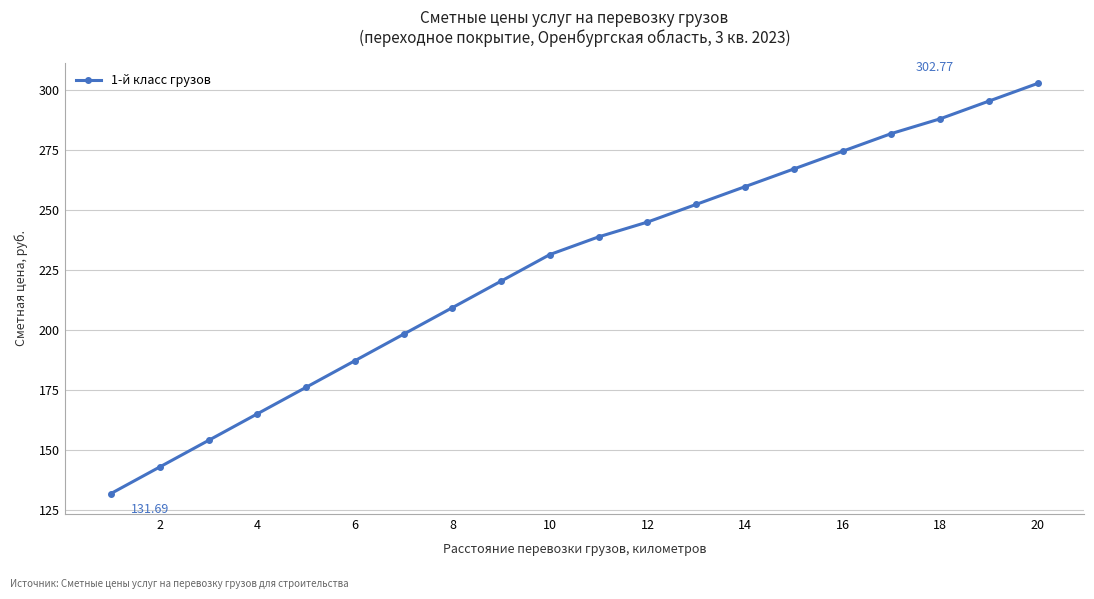

How many lines are shown in the chart?

1